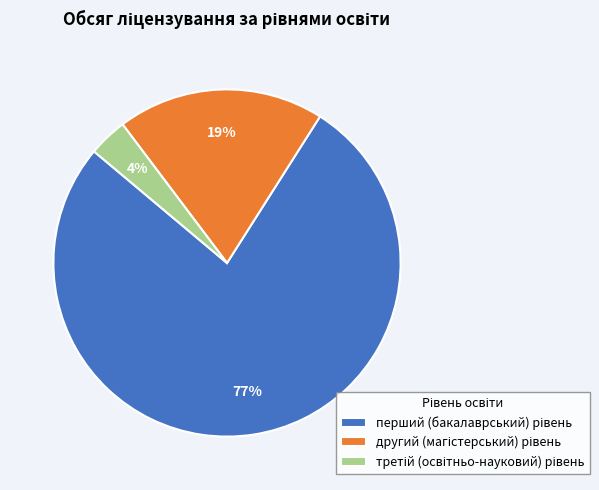

Is there any slice that represents more than half of the pie?

Yes